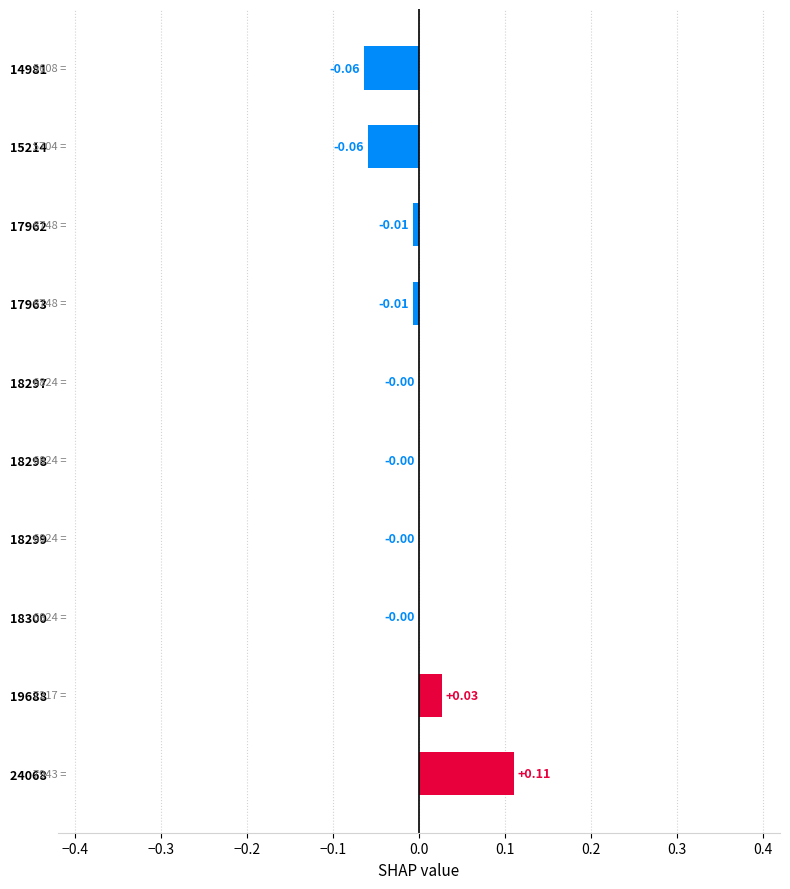

Which has a higher value, 24068   or 18298  ?

24068  